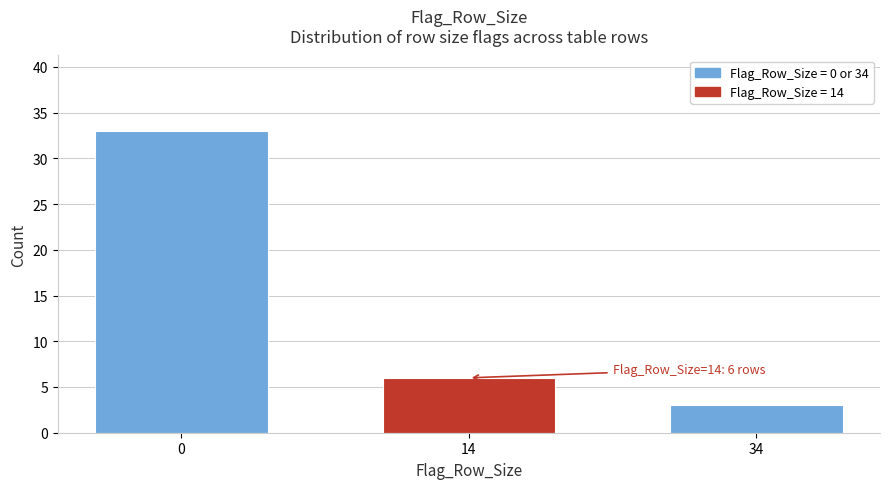

Reading left to right, list all the values displayed in this chart.

33	6	3